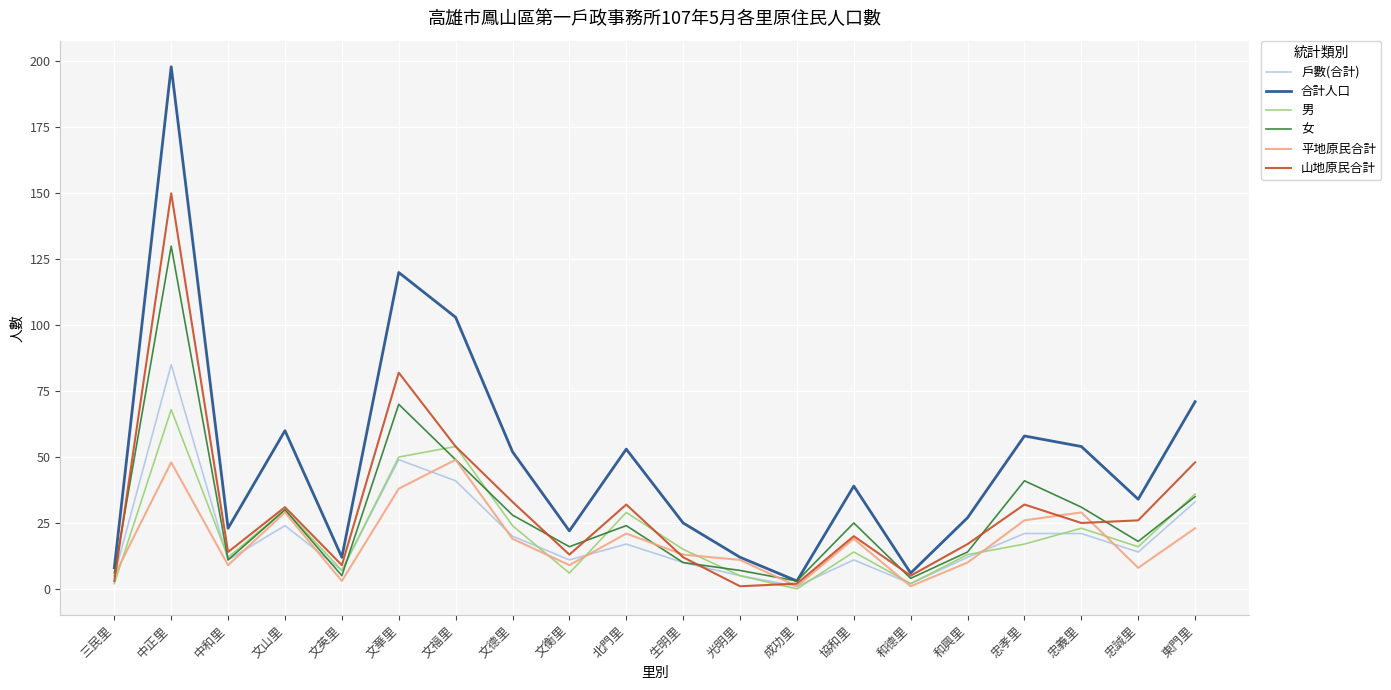

Which series changed the most between 文華里 and 文福里?

山地原民合計